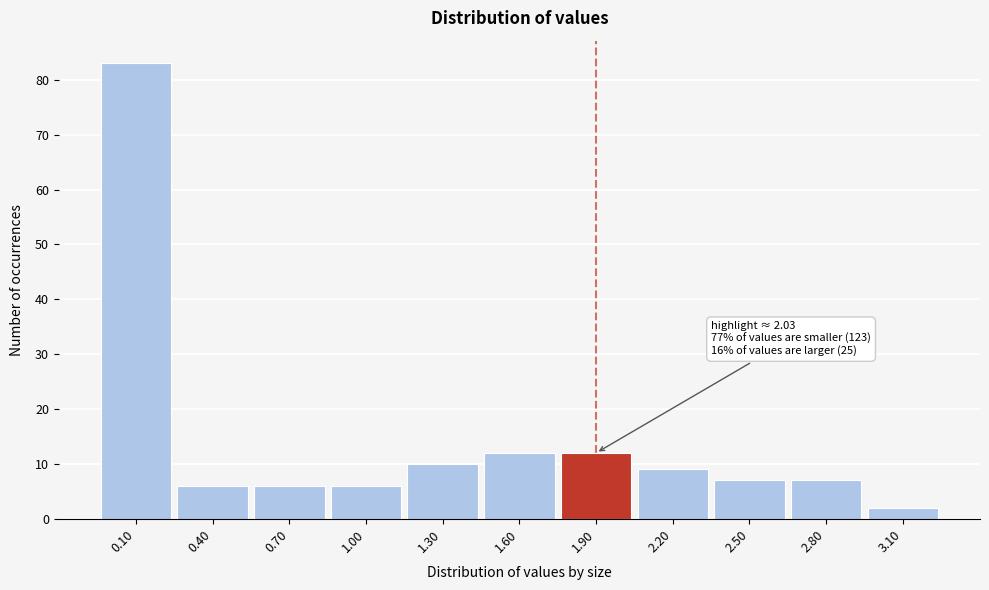

Reading left to right, list all the values displayed in this chart.

83	6	6	6	10	12	12	9	7	7	2